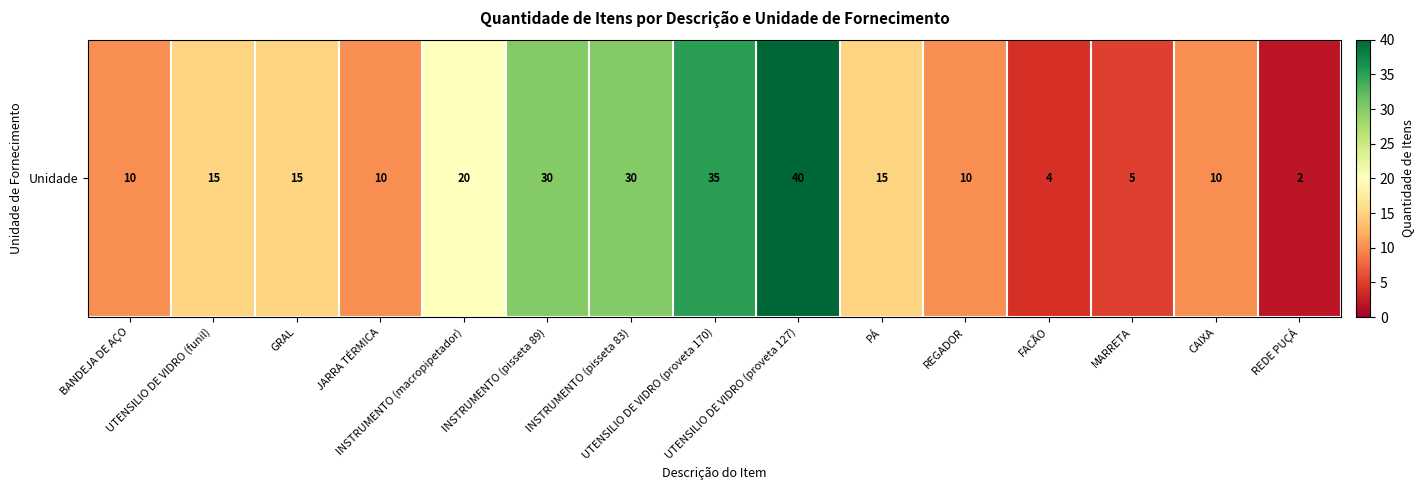

What is the change in value from FACÃO to CAIXA?

+6